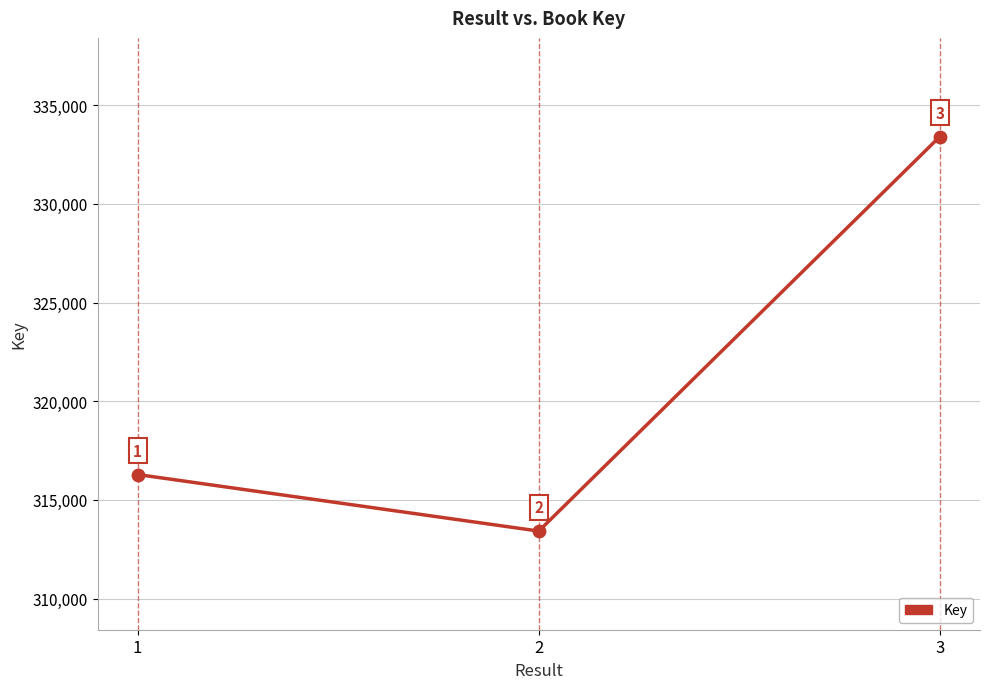

Which has a higher value, 3 or 1?

3